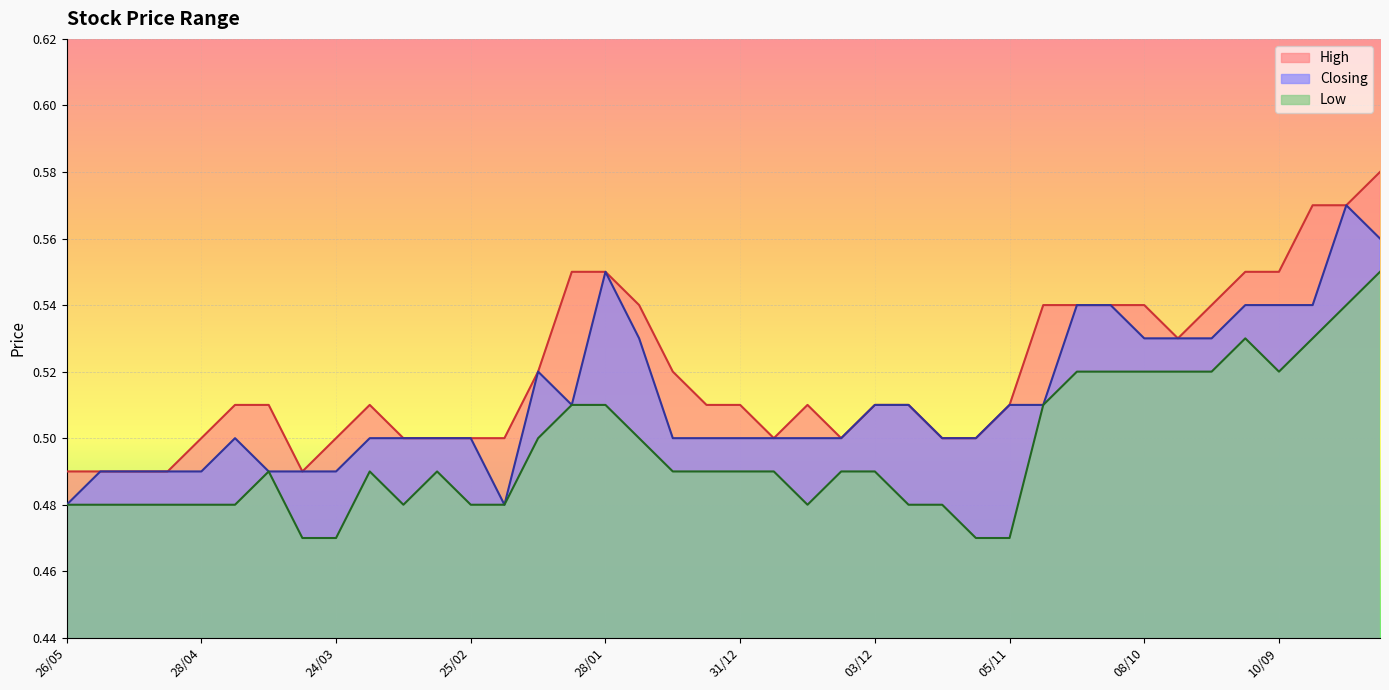

At how many categories does at least one series exceed 0?

40